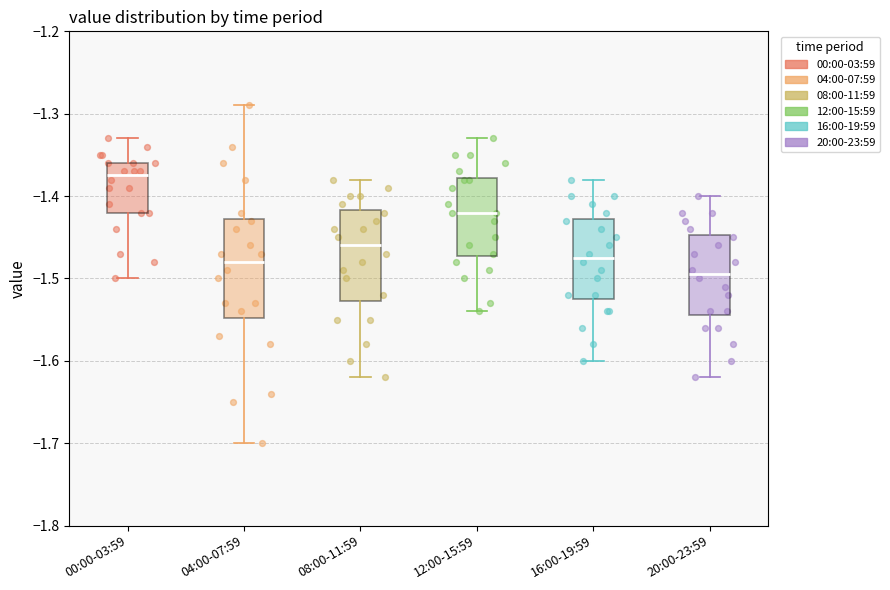

Where does the upper whisker of the box for 20:00-23:59 end on the y-axis? The values are not printed on the chart, so give them approximately, as read against the axis.

-1.40